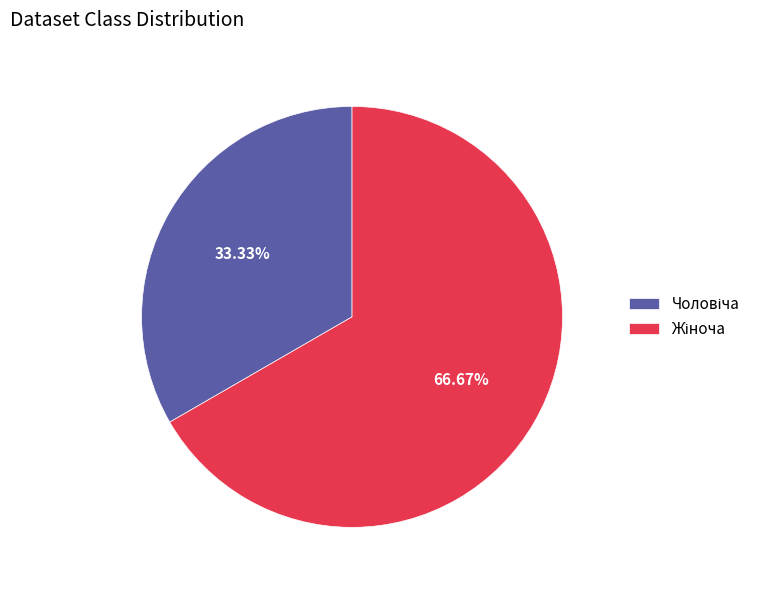

Does any single category account for the majority?

Yes